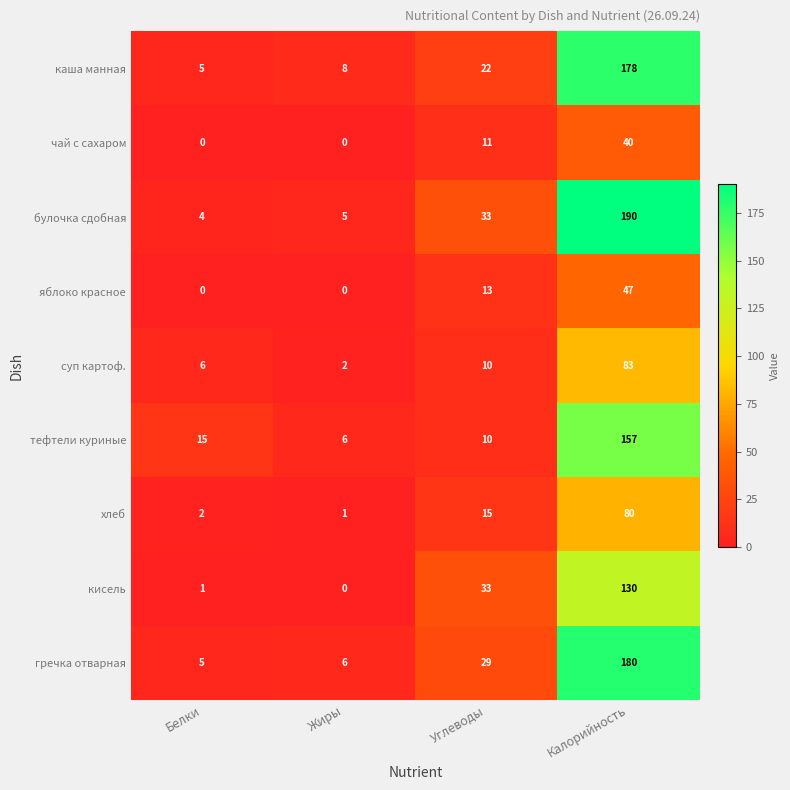

Between Жиры and Углеводы, which series saw the biggest shift?

кисель